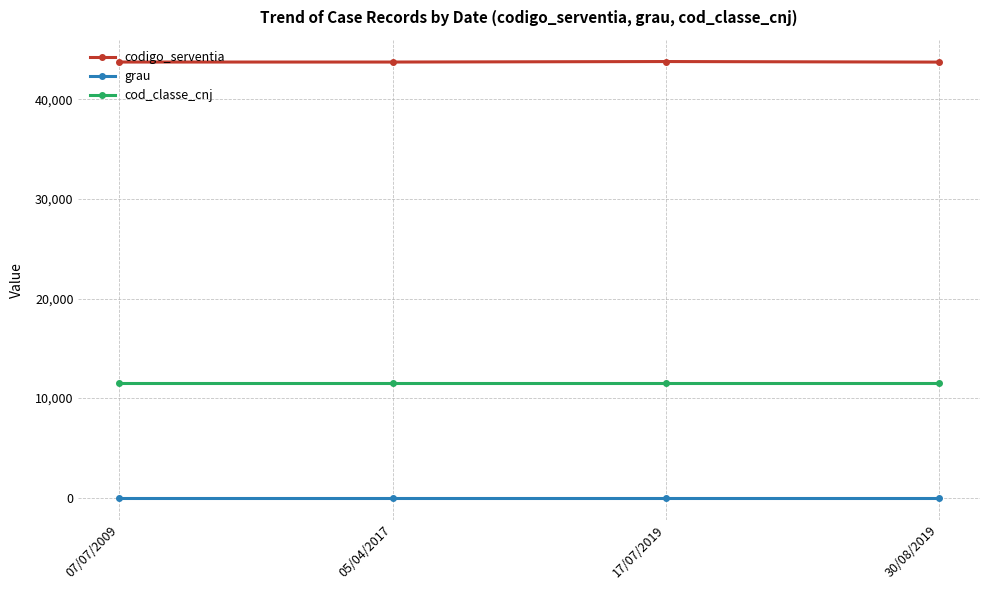

Does the chart display data point markers on the line(s)?

Yes